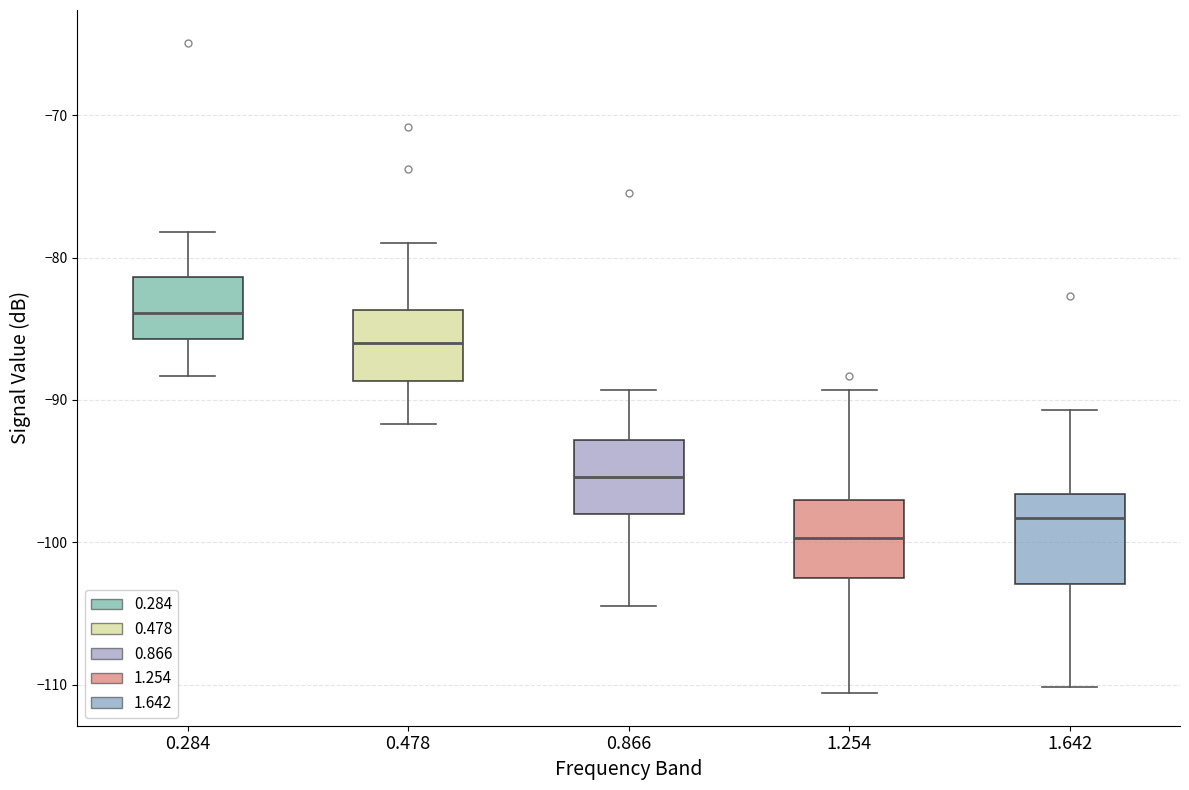

Reading left to right, transcribe this box plot: for each box, give where its median line is, the range the box spans, and where its two whiskers end, as read against the y-axis. The values are not printed on the chart, so give them approximately, as read against the axis.

0.284: median -84, box -86 to -81, whiskers -88 to -78
0.478: median -86, box -89 to -84, whiskers -92 to -79
0.866: median -95, box -98 to -93, whiskers -104 to -89
1.254: median -100, box -102 to -97, whiskers -111 to -89
1.642: median -98, box -103 to -97, whiskers -110 to -91